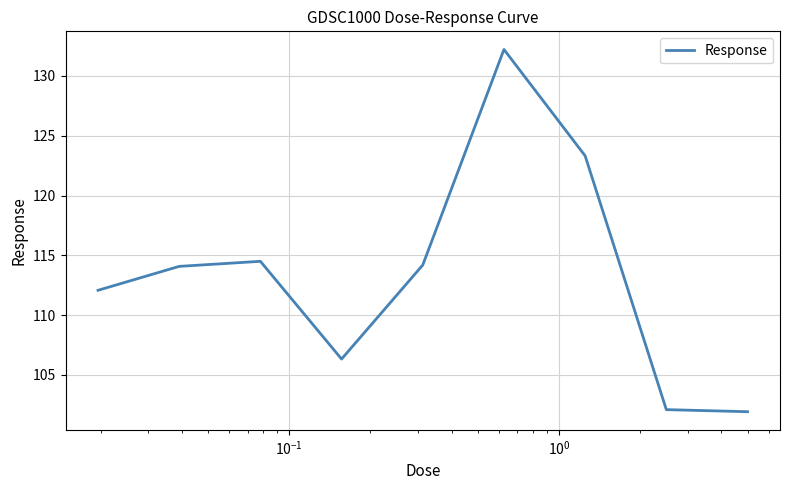

What is the minimum value shown in the chart?

101.9